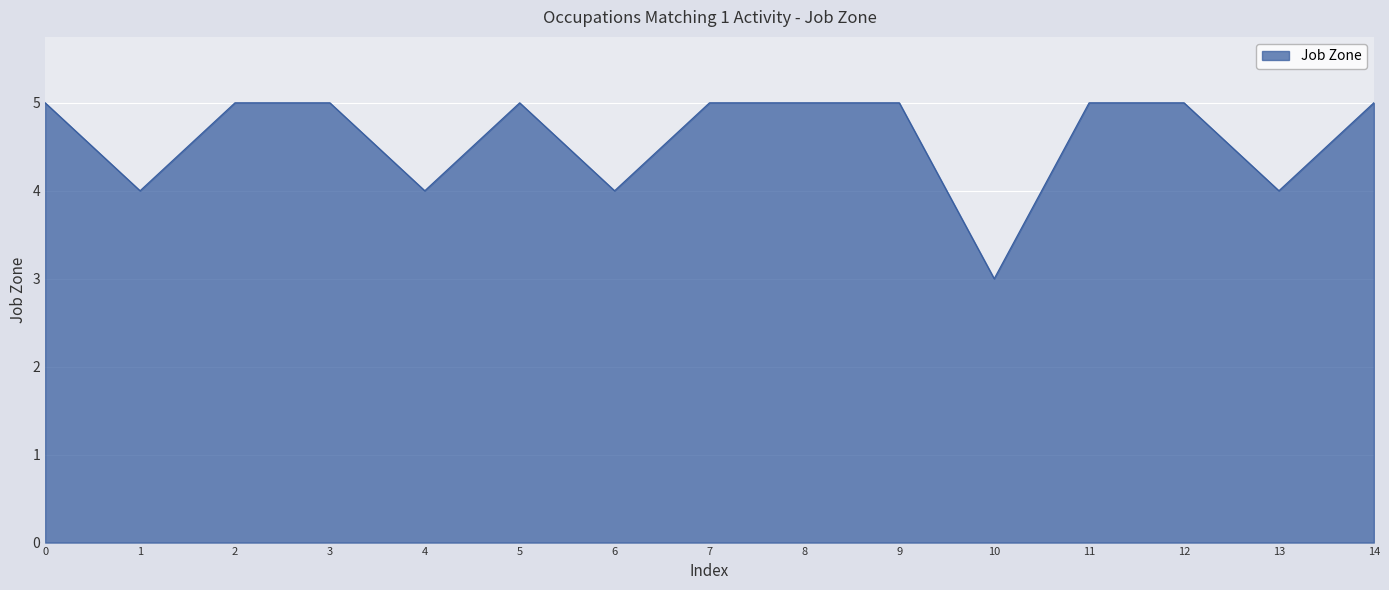

How many lines are shown in the chart?

1